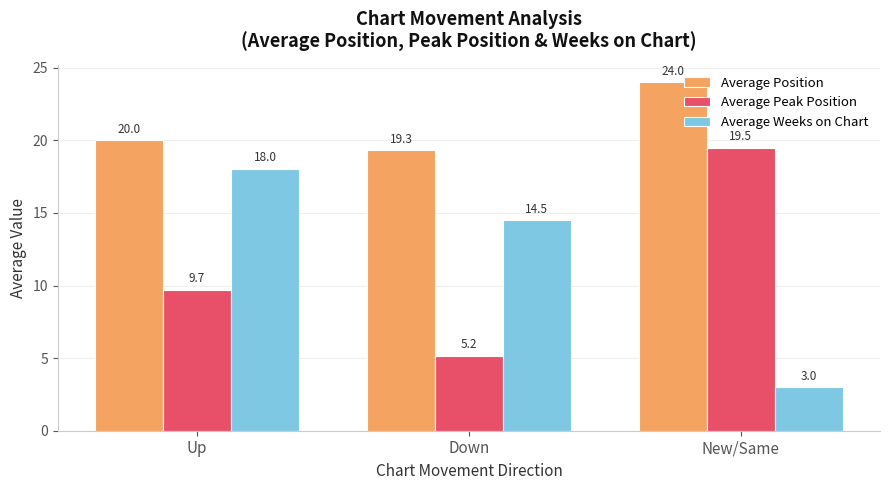

At how many categories does at least one series exceed 5?

3